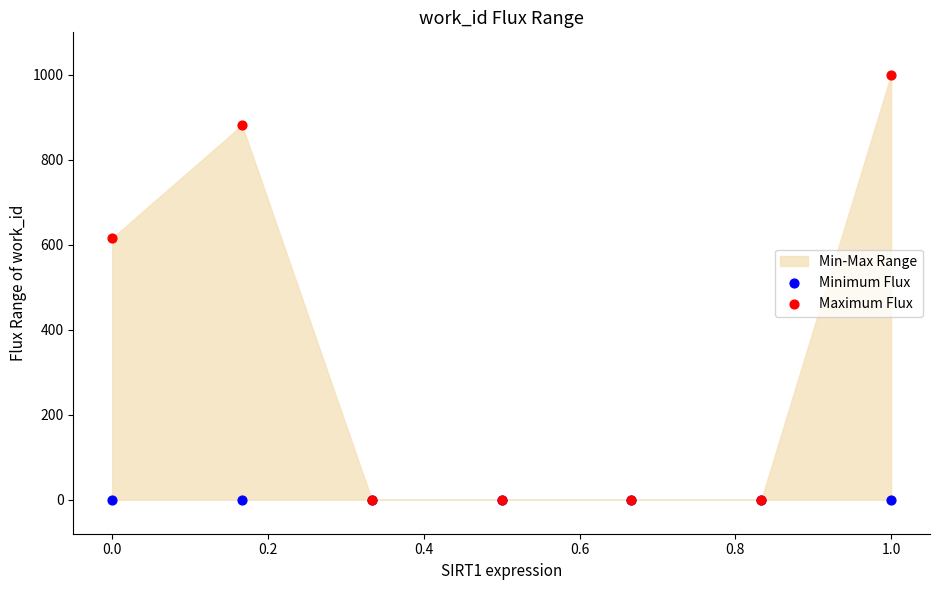

In the Maximum Flux series, what Y value is closest to 500?

615.9